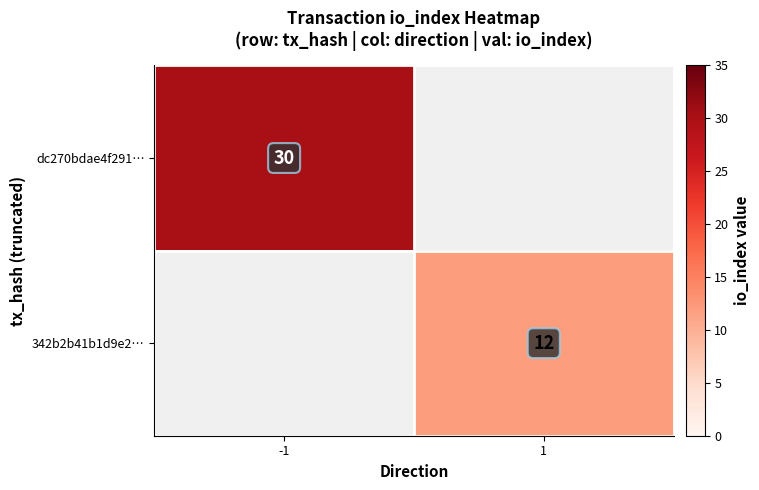

True or false: 342b2b41b1d9e2… has a value of 12 at 1.

True